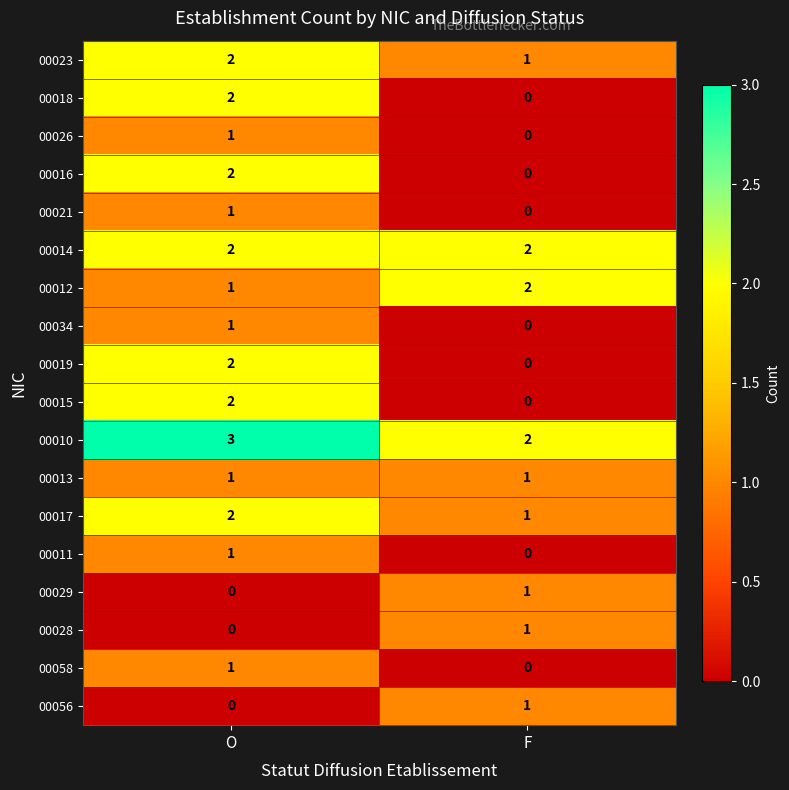

What is the difference between the highest and lowest values at O?

3